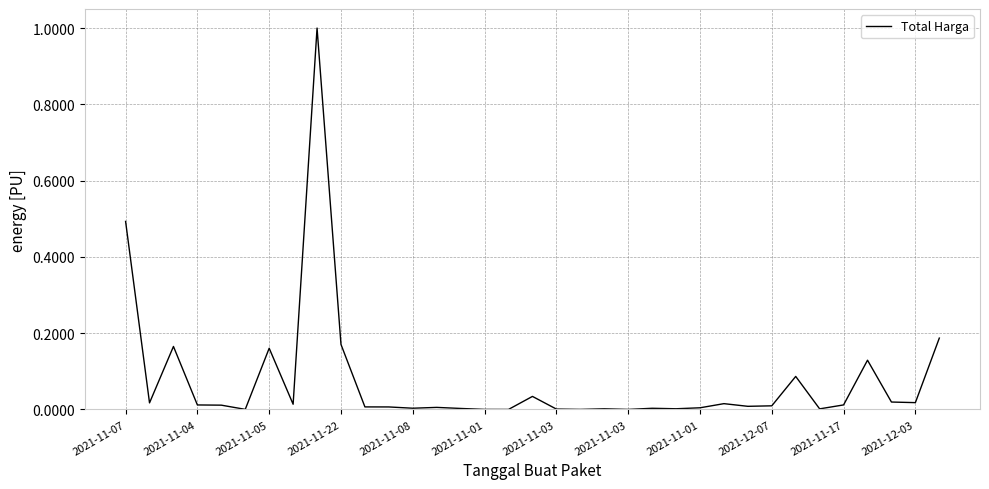

What is the greatest value displayed?

1.0